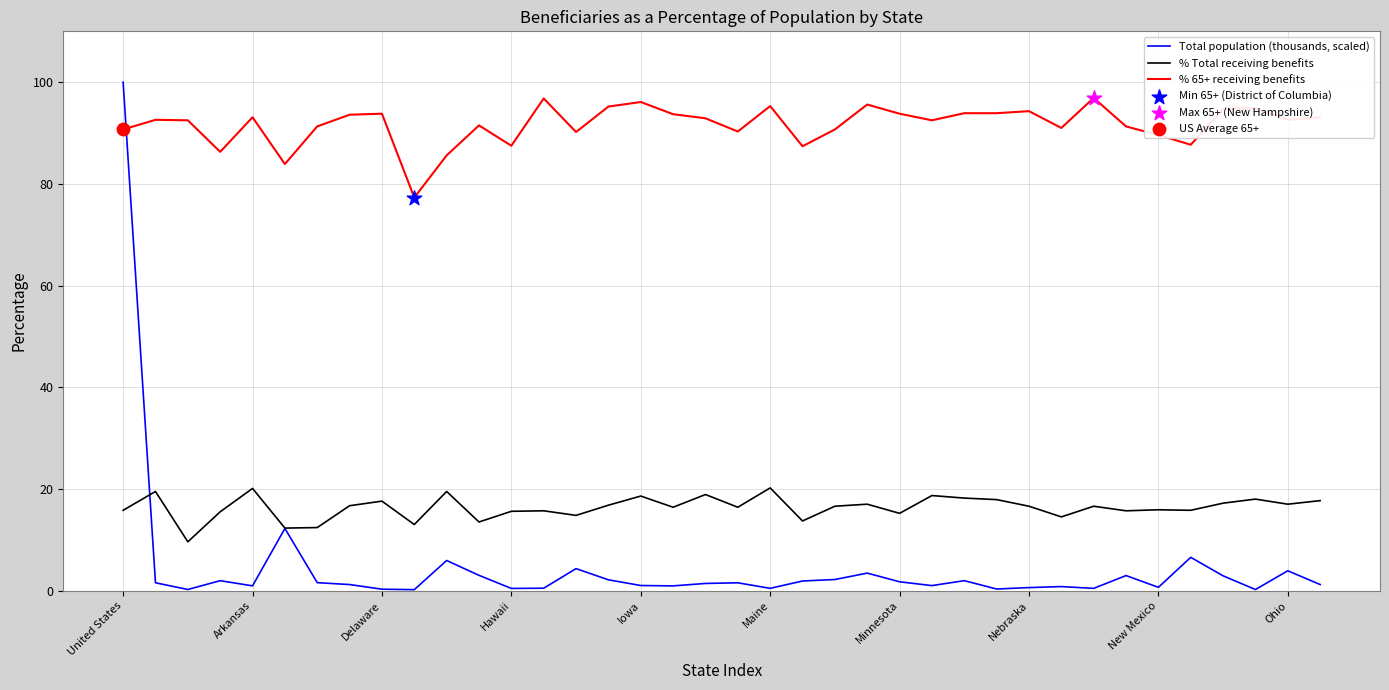

Which series has the largest total across all categories?

% 65+ receiving benefits